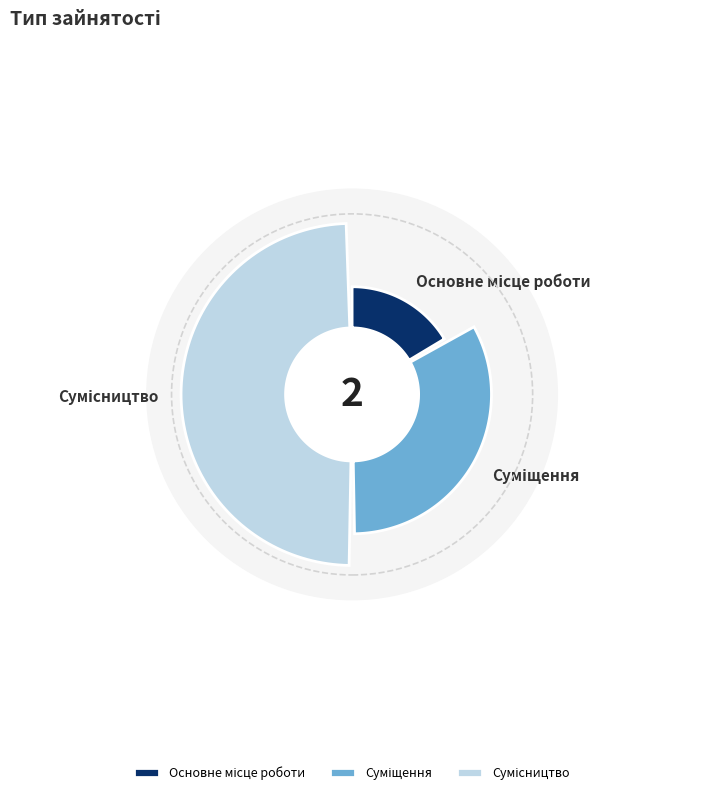

Combined, what portion of the pie is Основне місце роботи and Сумісництво?

66.7%